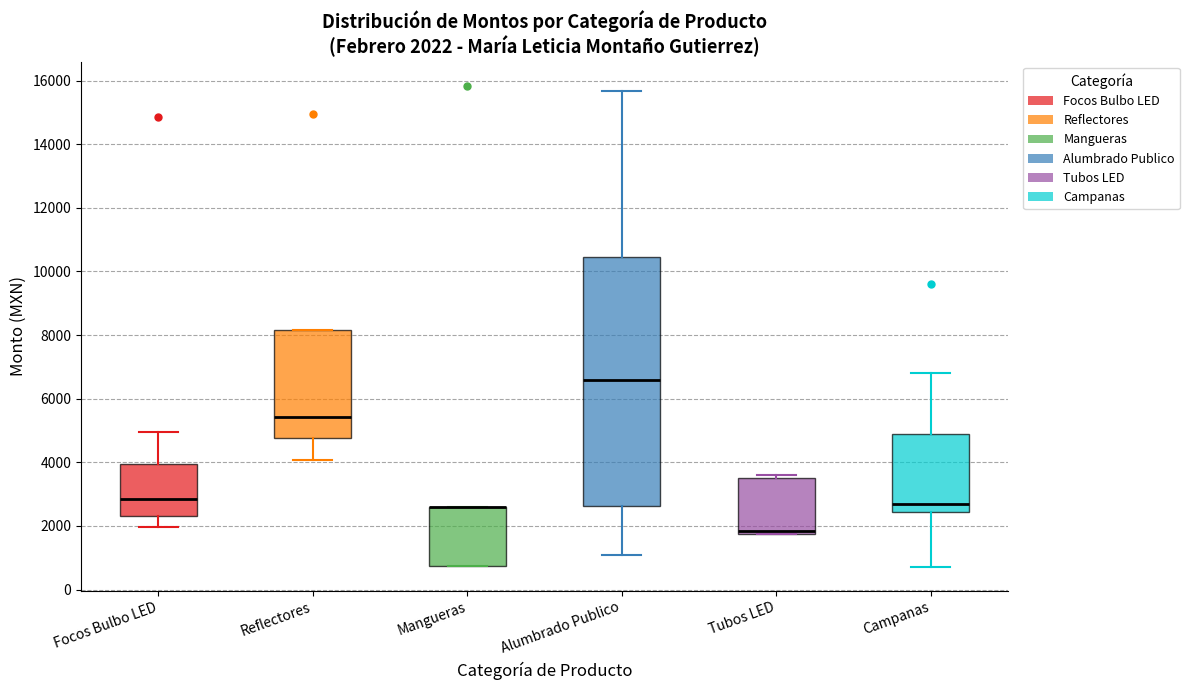

Comparing the boxes themselves (not the whiskers), which one is the tallest?

Alumbrado Publico